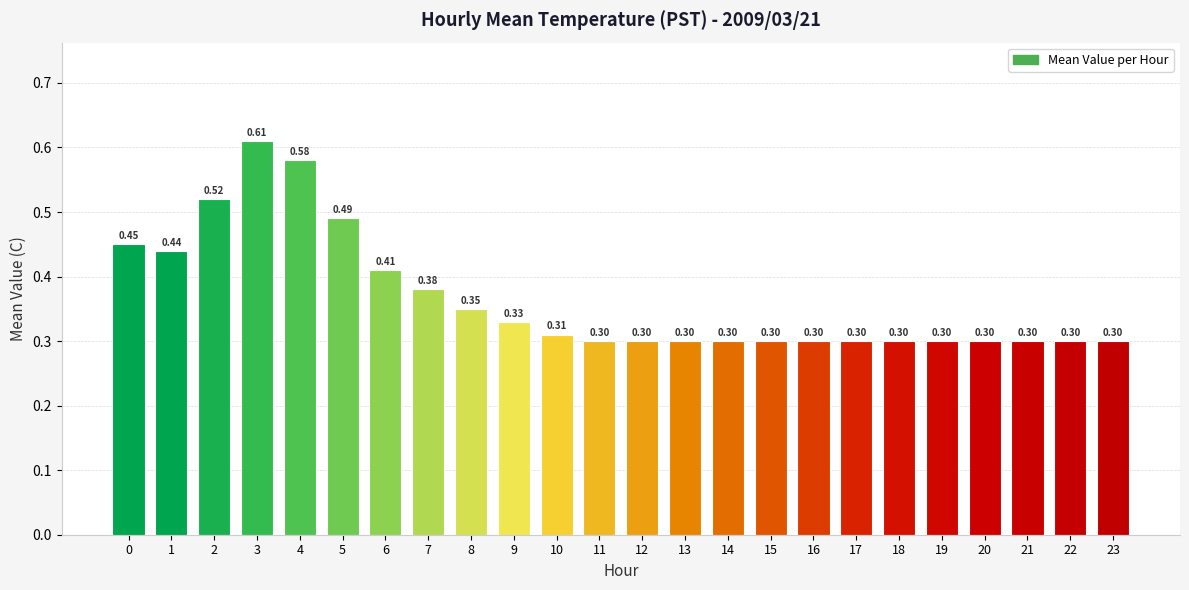

What is the value of the 12th bar from the left?

0.3